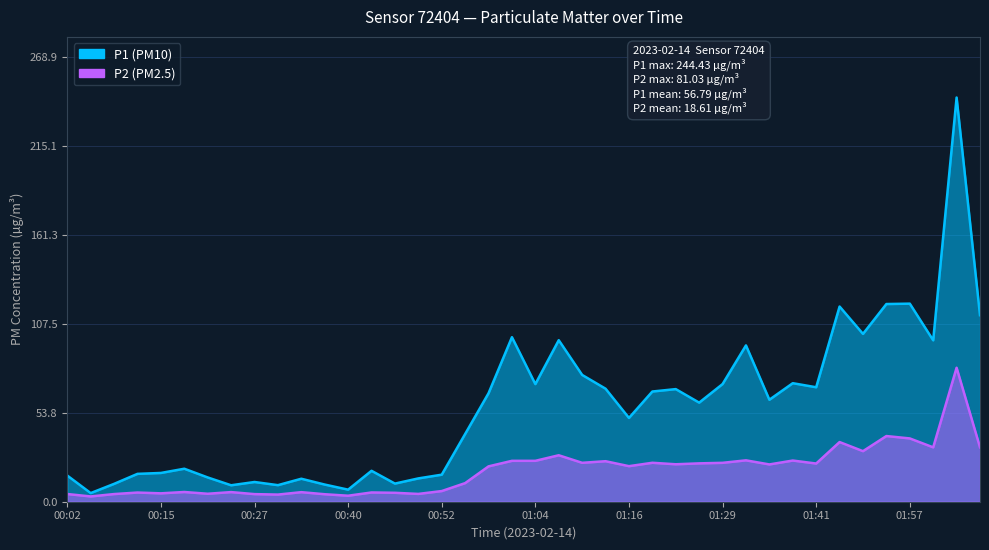

What is the approximate value of P1 at 01:41?

69.2